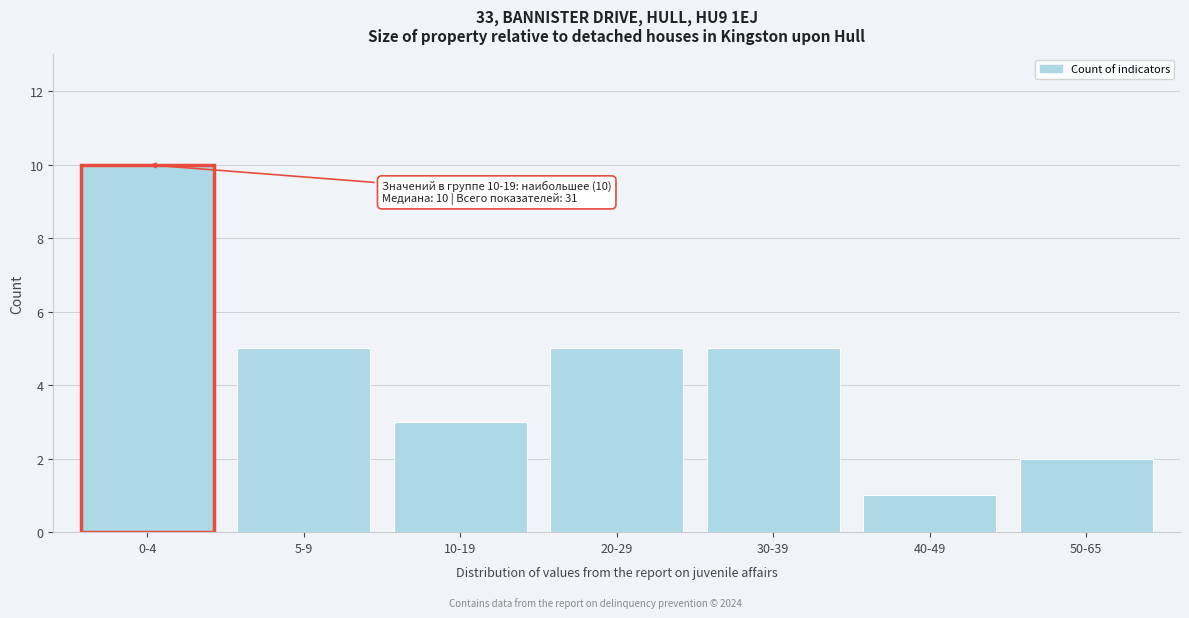

Reading left to right, what are all the values shown in this chart?

10	5	3	5	5	1	2